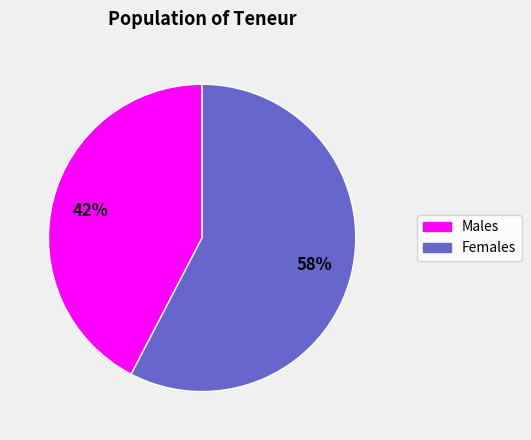

Do Males and Females together represent more than half of the pie?

Yes